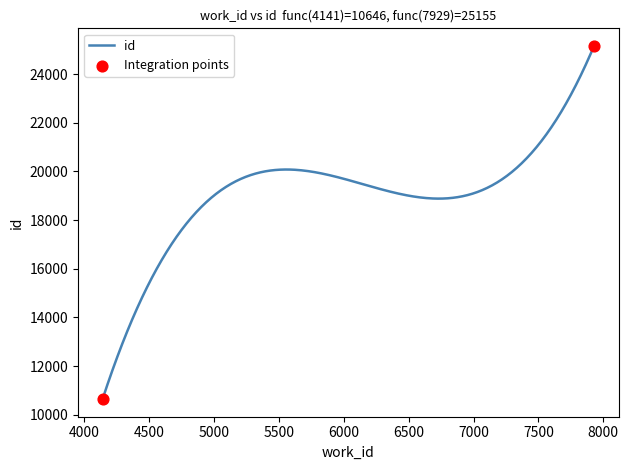

What is the greatest value displayed?

25155.0